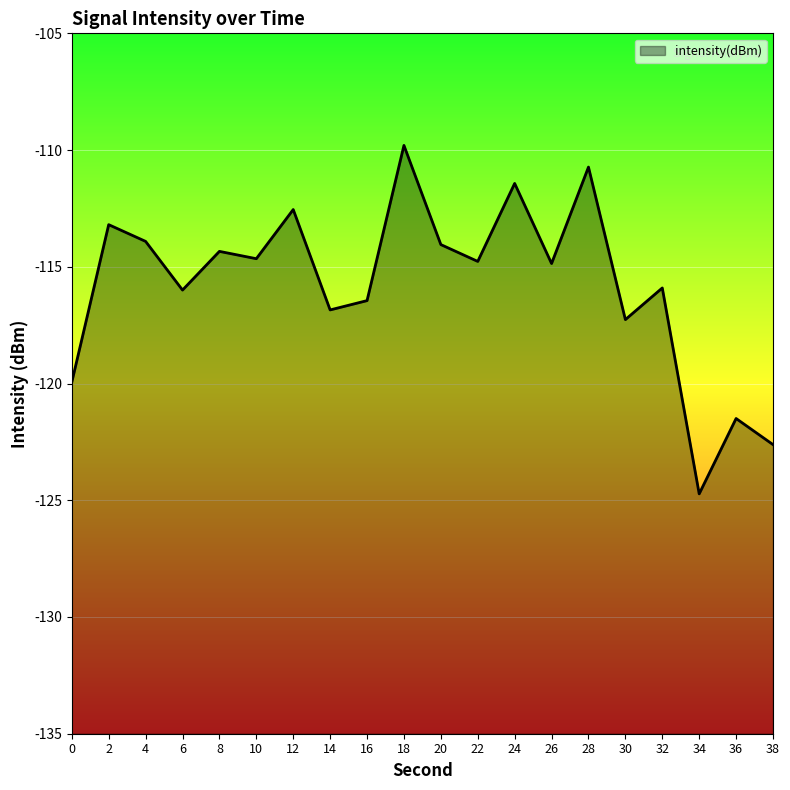

How many data points are less than -114?

14